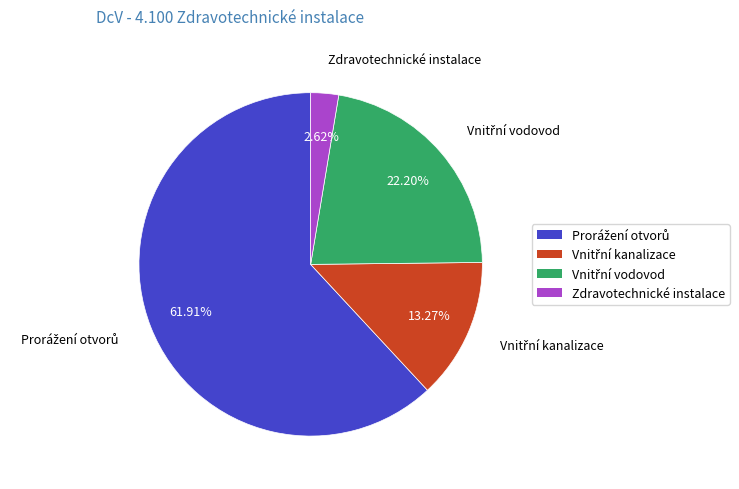

To the nearest percent, what portion does Zdravotechnické instalace represent?

3%